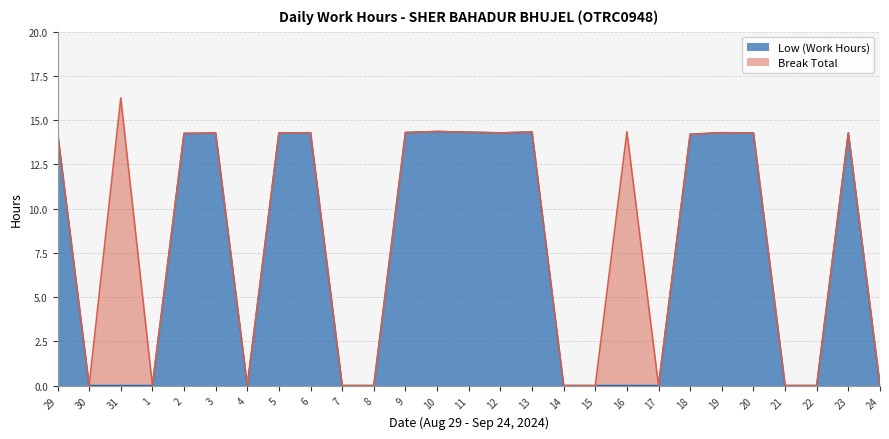

List the labels in order of value, largest first.

10, 13, 11, 29, 9, 6, 19, 5, 12, 20, 23, 3, 2, 18, 30, 31, 1, 4, 7, 8, 14, 15, 16, 17, 21, 22, 24